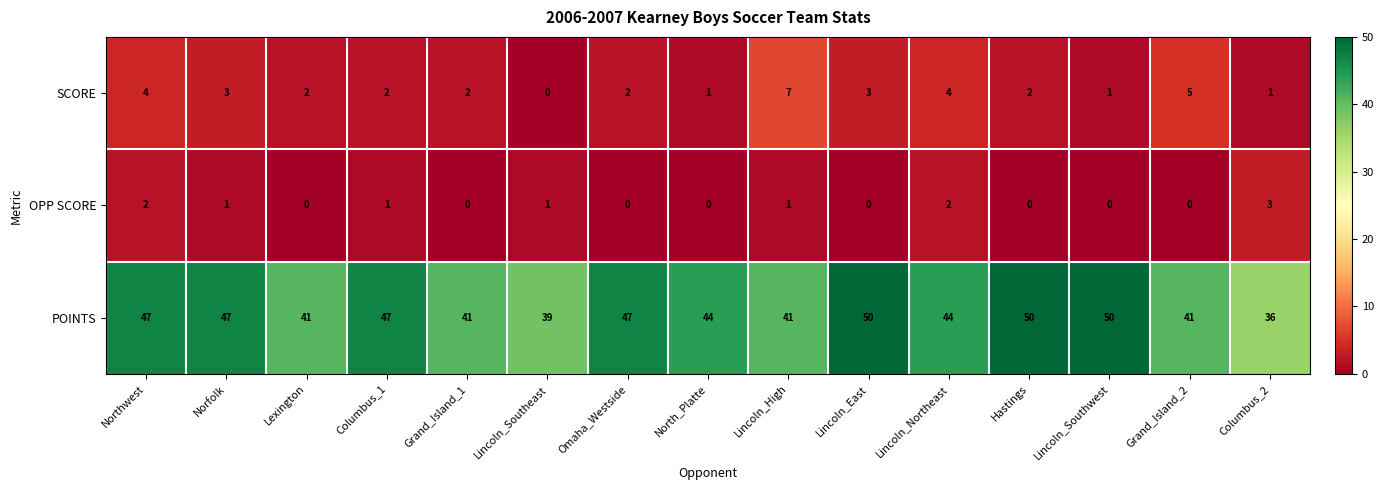

At how many categories does at least one series exceed 38?

14